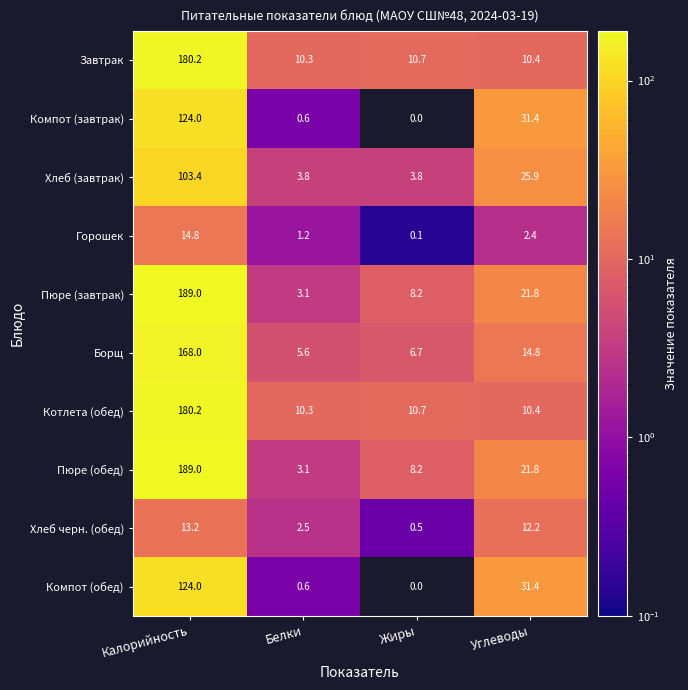

How many categories are shown in the chart?

4